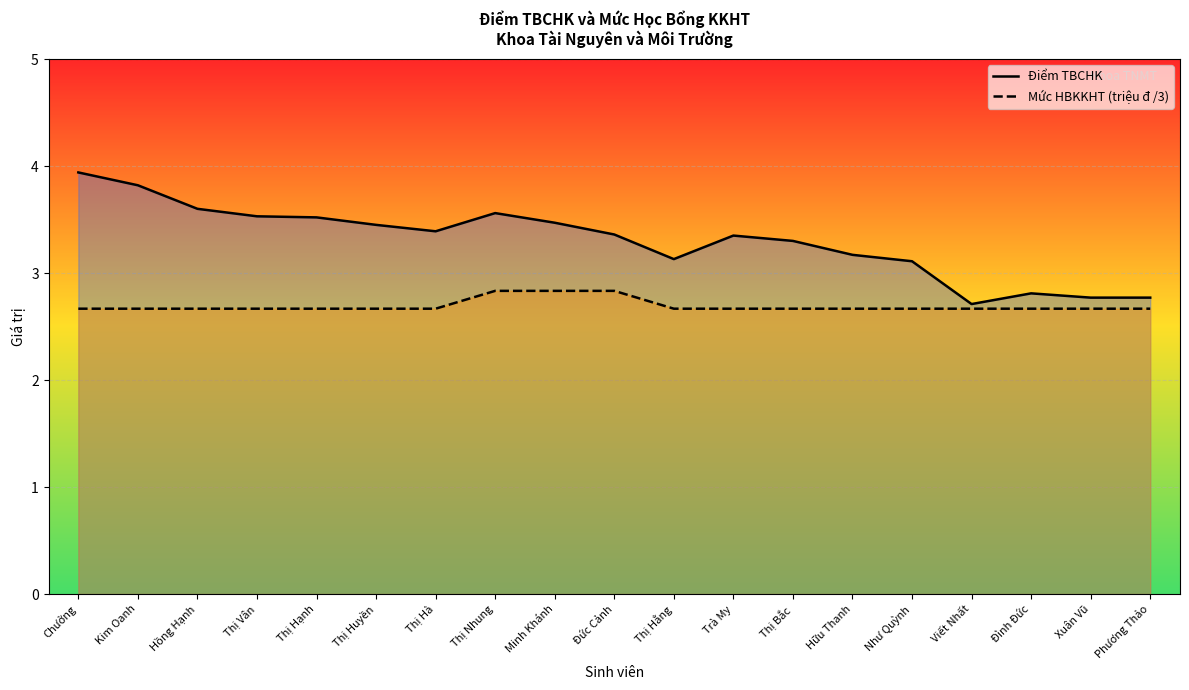

Which has a higher value, Thị Bắc or Thị Vân?

Thị Vân